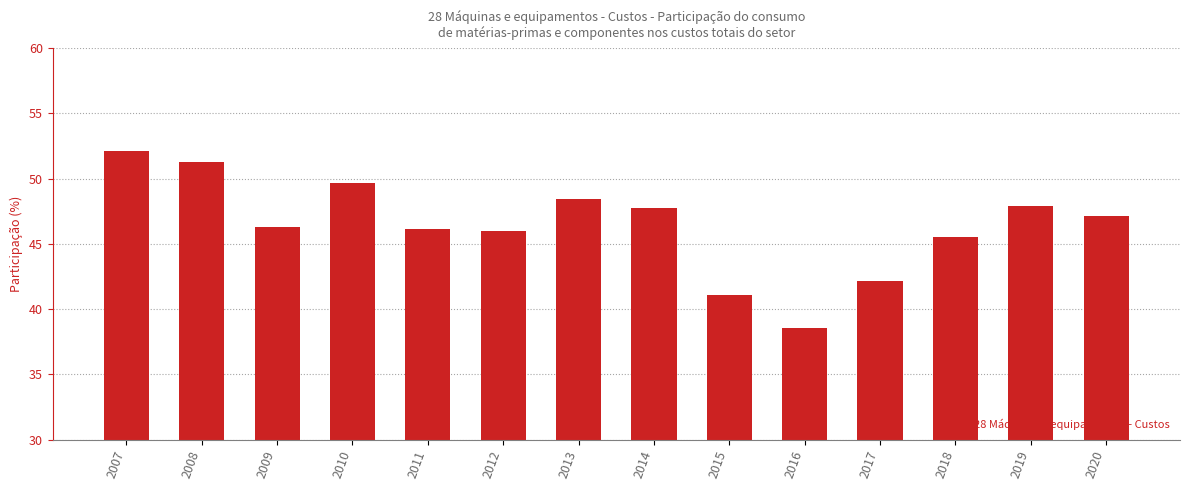

The value at 2011 is 64.6. True or false?

False